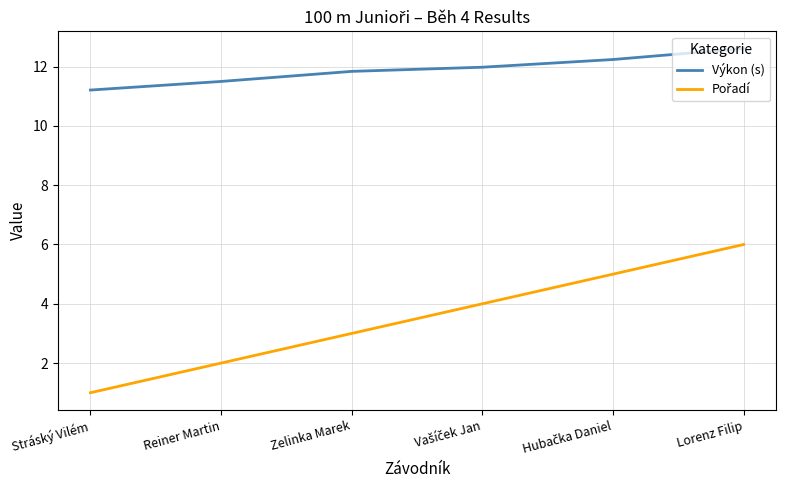

What is the highest value of the Výkon (s) series?

12.6